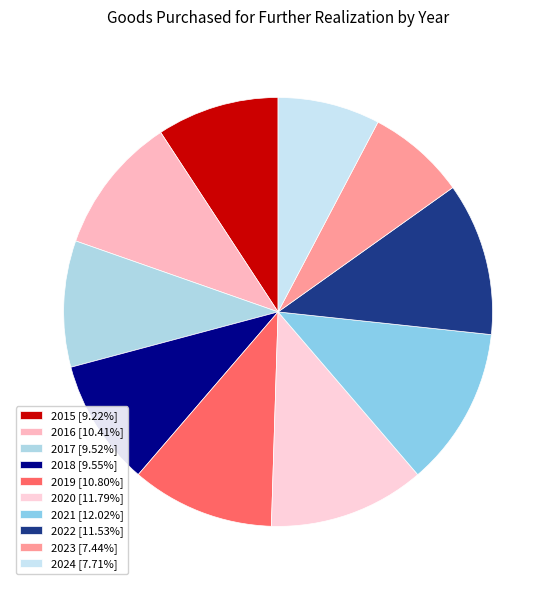

Which category has the biggest portion of the pie?

2021